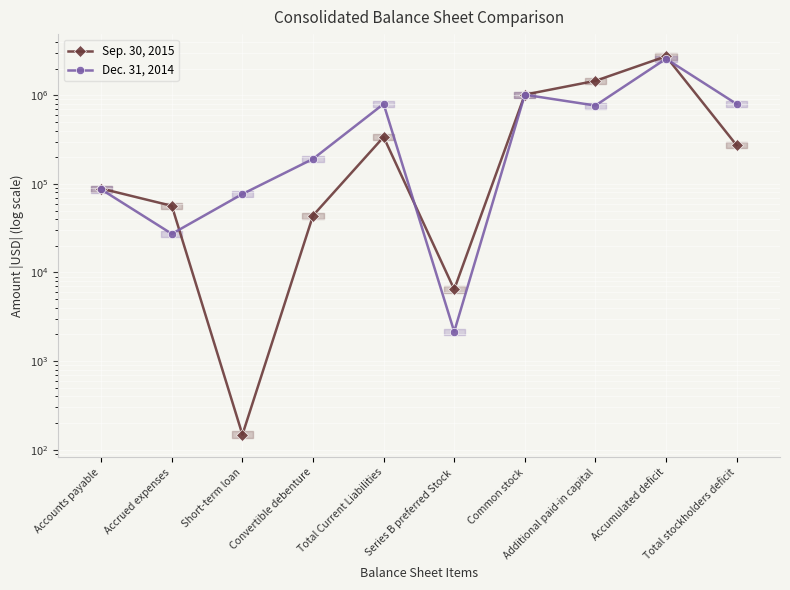

What is the value of the Sep. 30, 2015 point at the 10th from the left?

273087